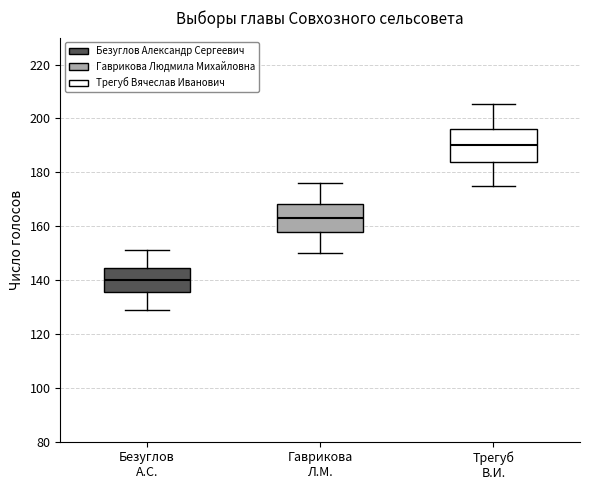

Which box's median line is the highest?

Трегуб В.И.